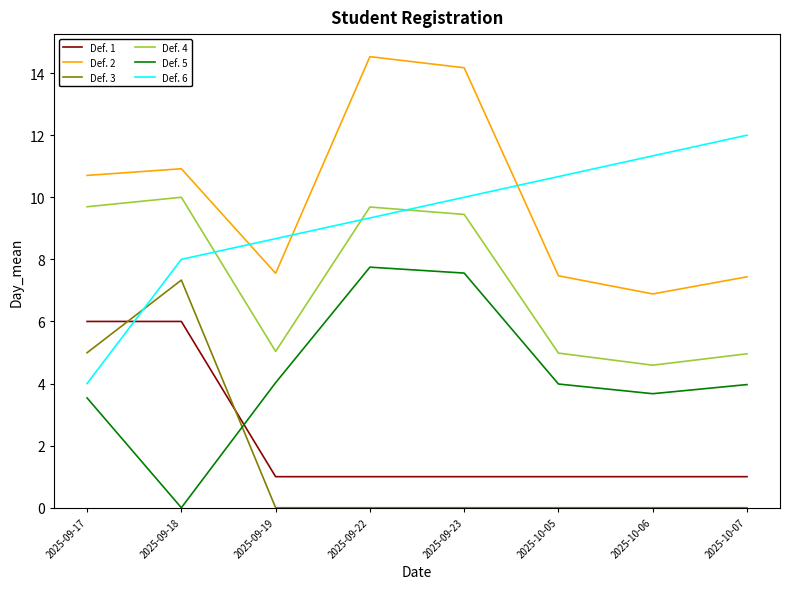

Which series changed the most between 2025-09-22 and 2025-10-06?

Def. 2